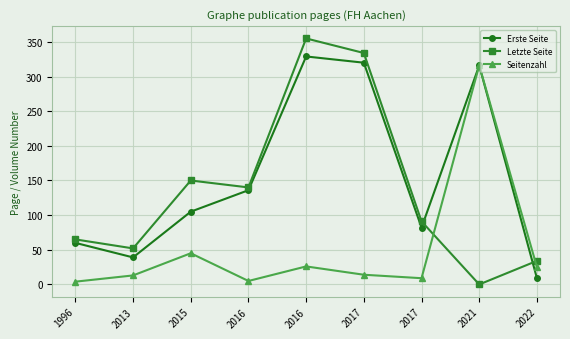

What is the difference between the highest and lowest values at 2021?

316